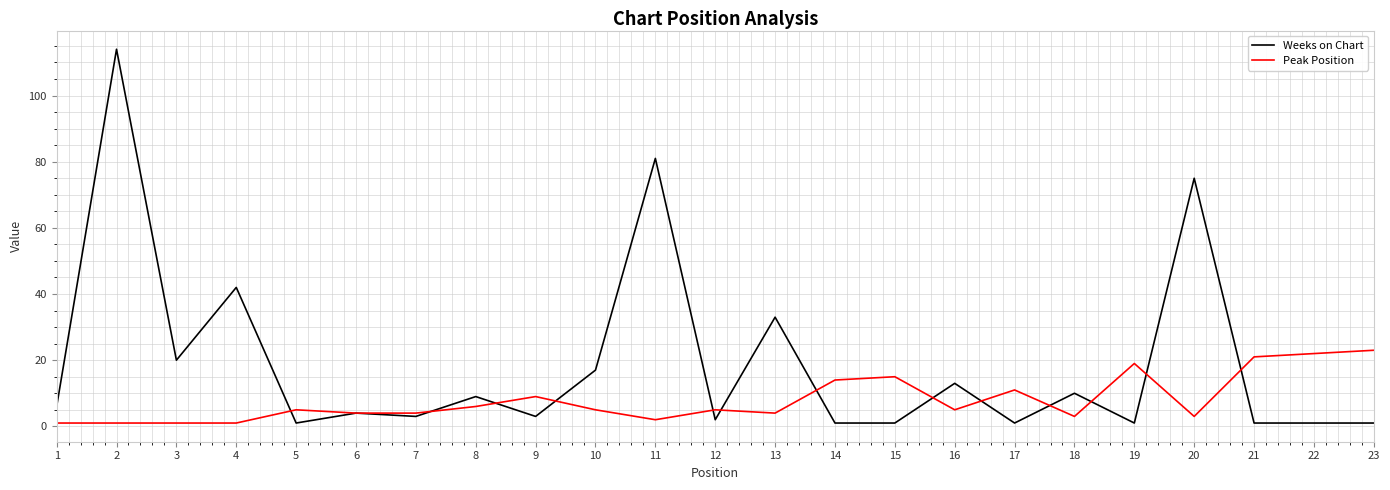

List the series in order of their overall mean, highest first.

Weeks on Chart, Peak Position